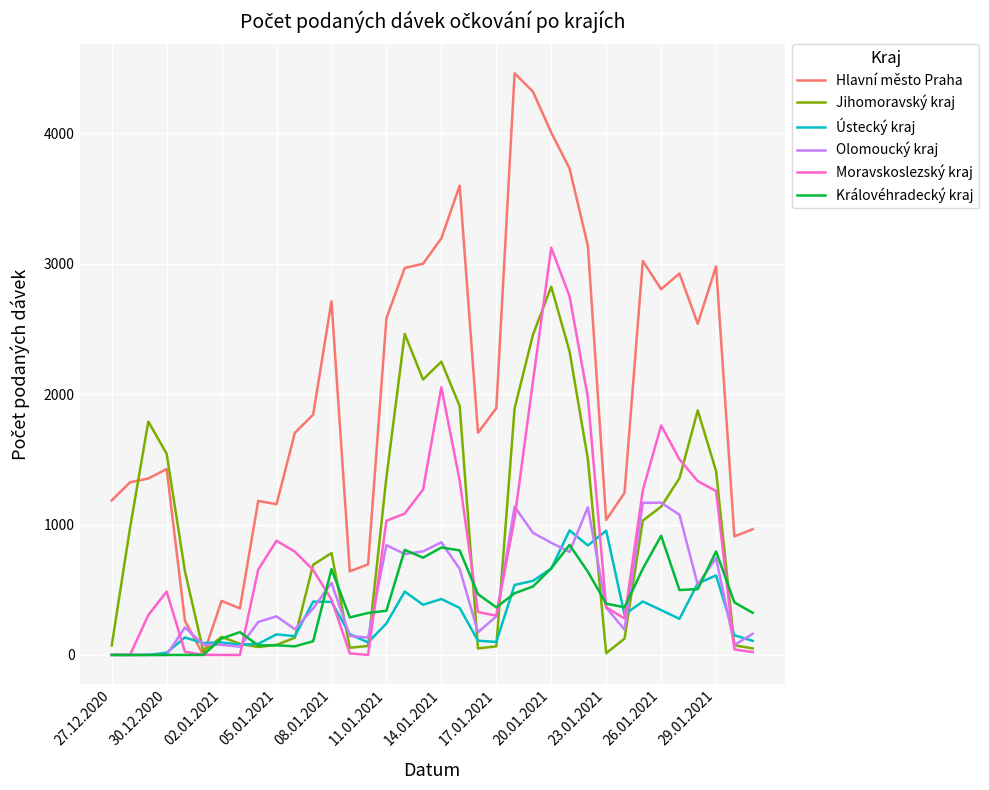

Is this an area chart (filled region under the line)?

No